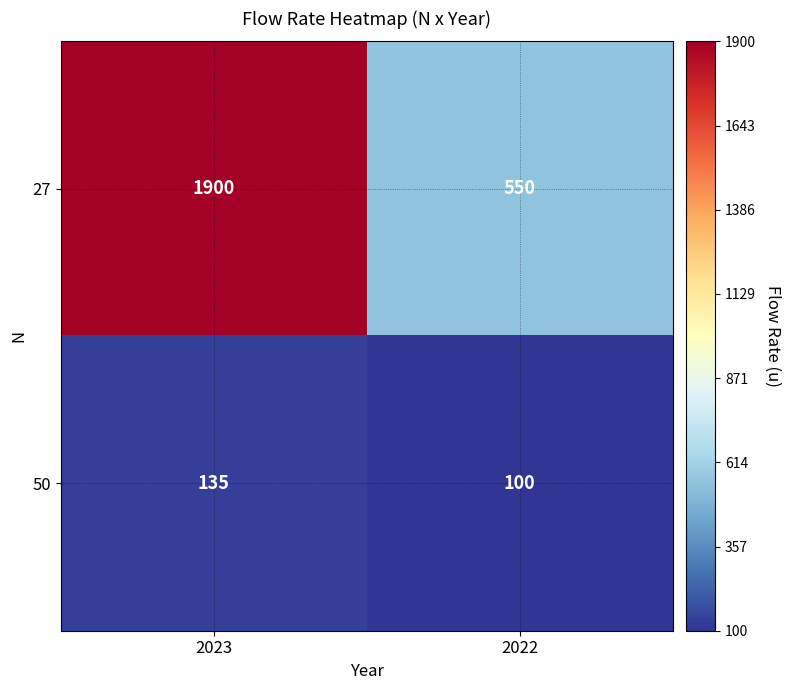

Between 2023 and 2022, which series saw the biggest shift?

27